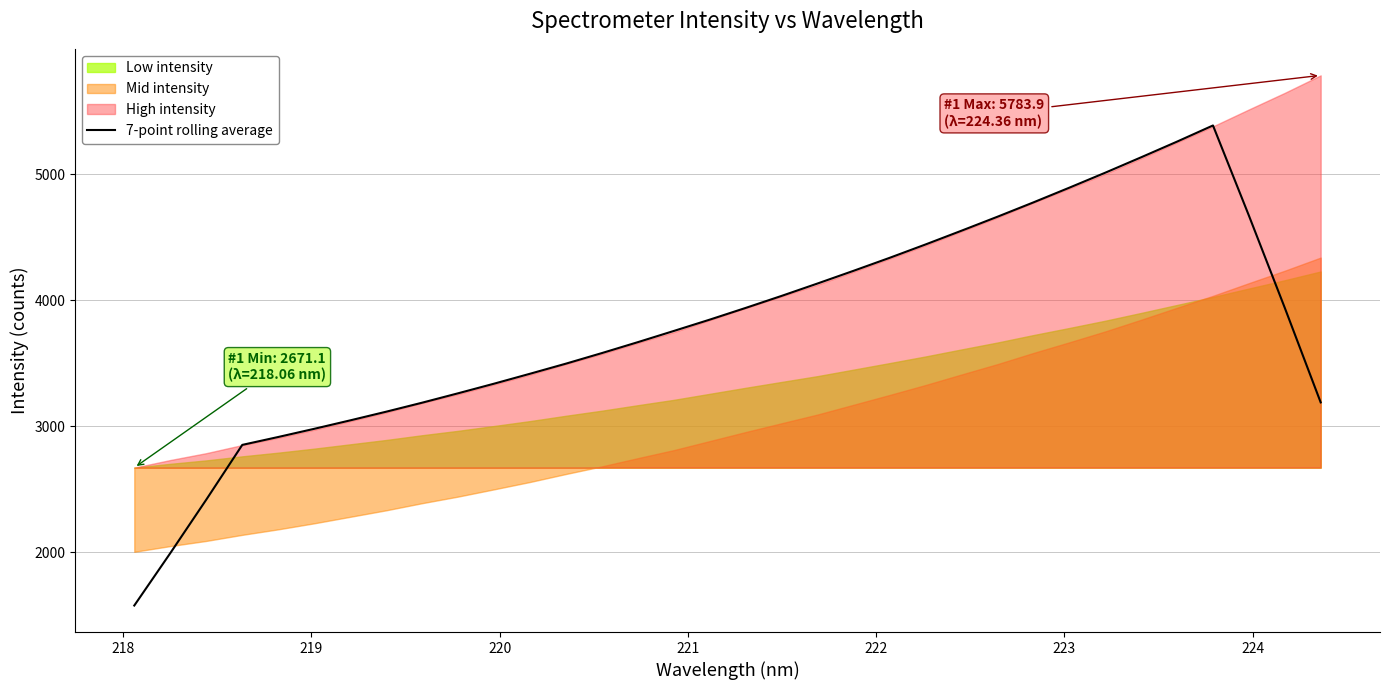

How many values exceed 3845?

17